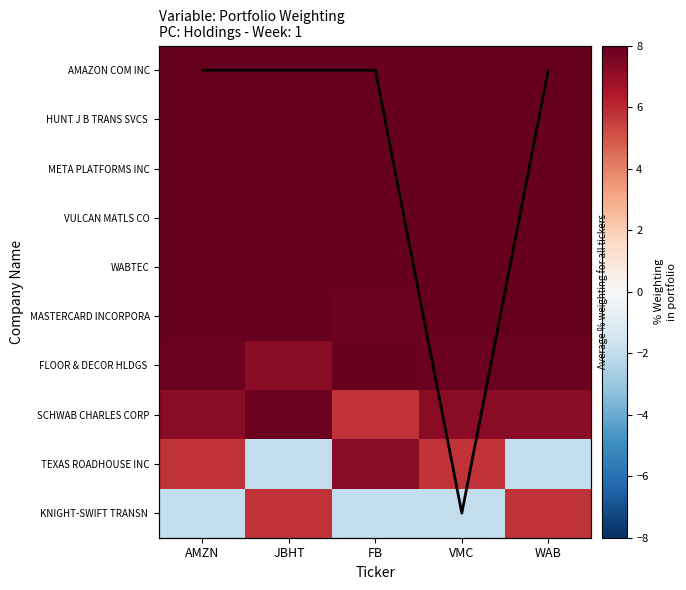

What is the total value across all series at FB?

98.0